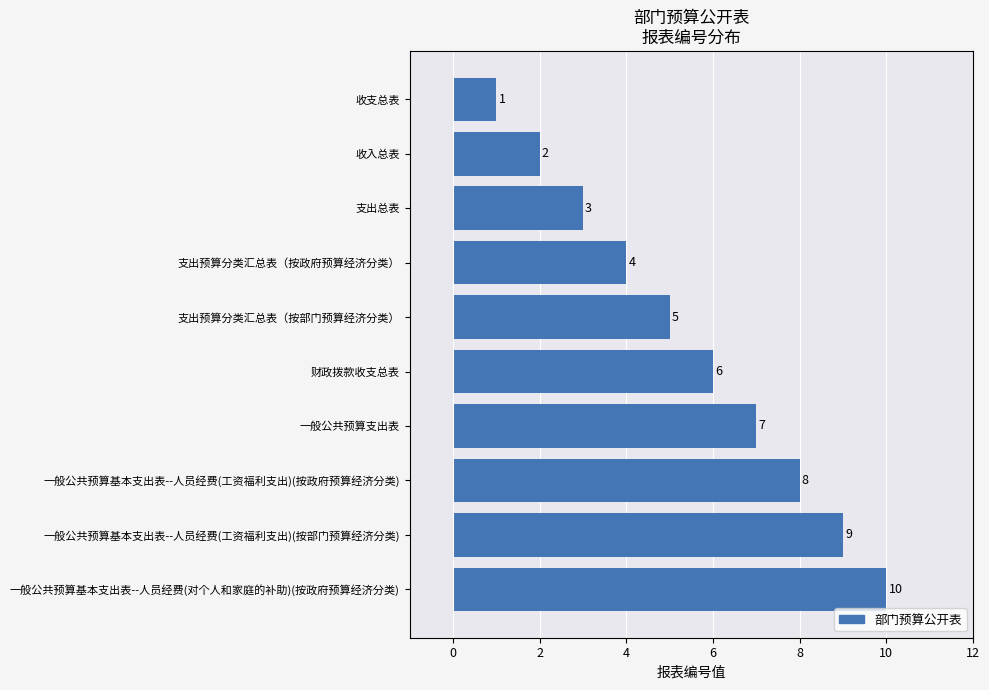

Rank the categories by value from highest to lowest.

一般公共预算基本支出表--人员经费(对个人和家庭的补助)(按政府预算经济分类), 一般公共预算基本支出表--人员经费(工资福利支出)(按部门预算经济分类), 一般公共预算基本支出表--人员经费(工资福利支出)(按政府预算经济分类), 一般公共预算支出表, 财政拨款收支总表, 支出预算分类汇总表（按部门预算经济分类）, 支出预算分类汇总表（按政府预算经济分类）, 支出总表, 收入总表, 收支总表